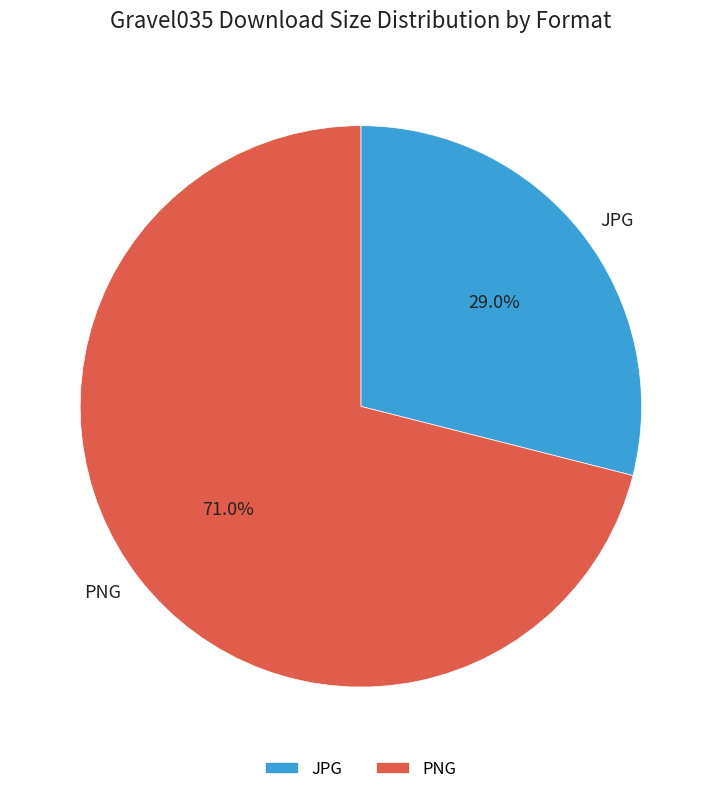

Is there any slice that represents more than half of the pie?

Yes